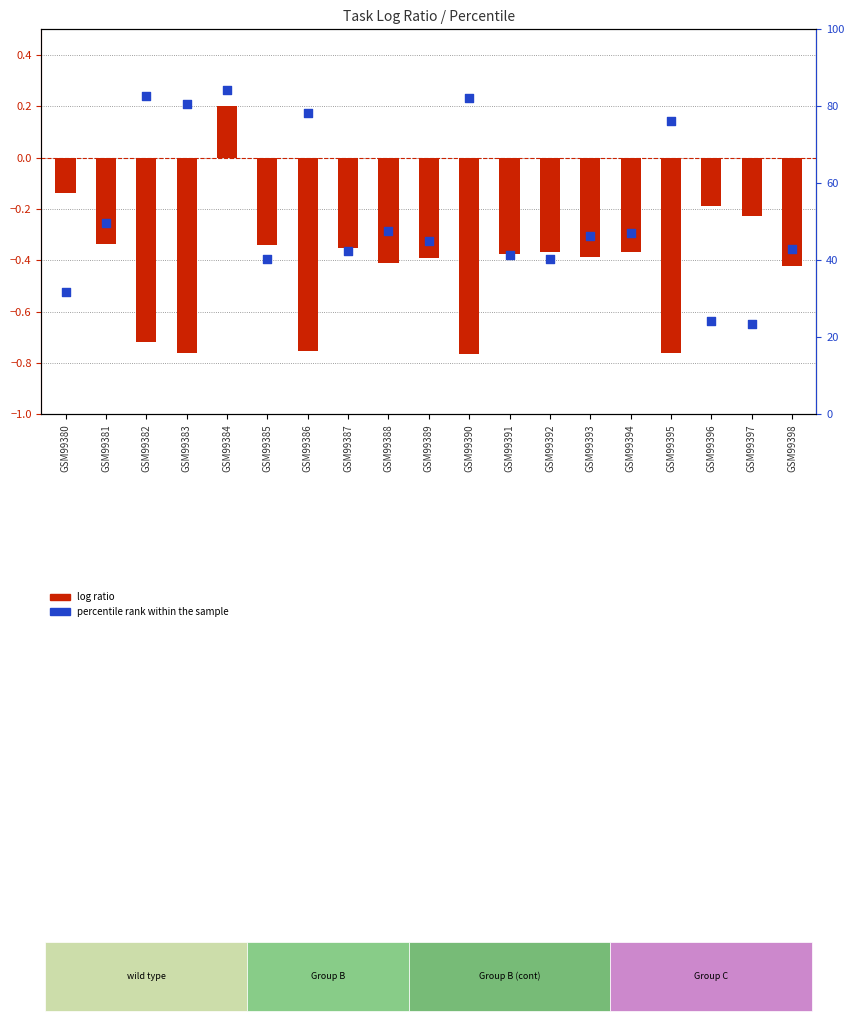

At which category is the sum across all series the highest?

GSM99384